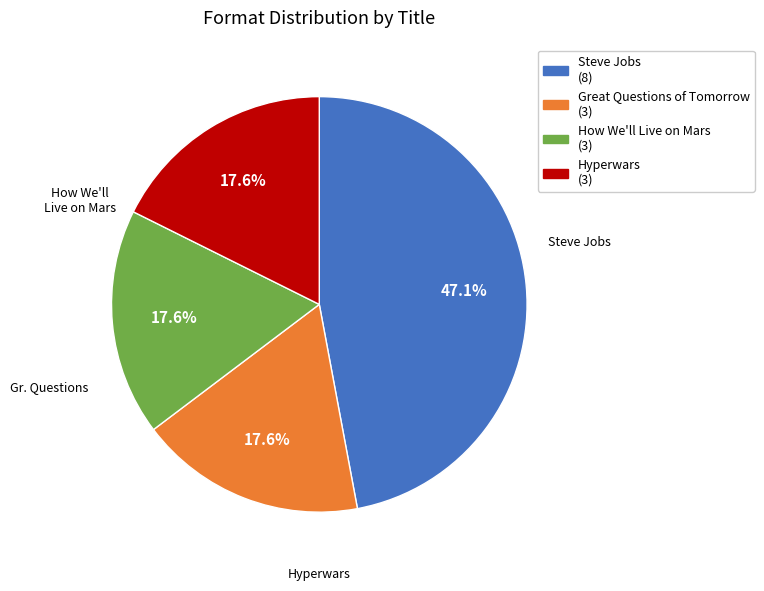

Is there a majority slice in this chart?

No